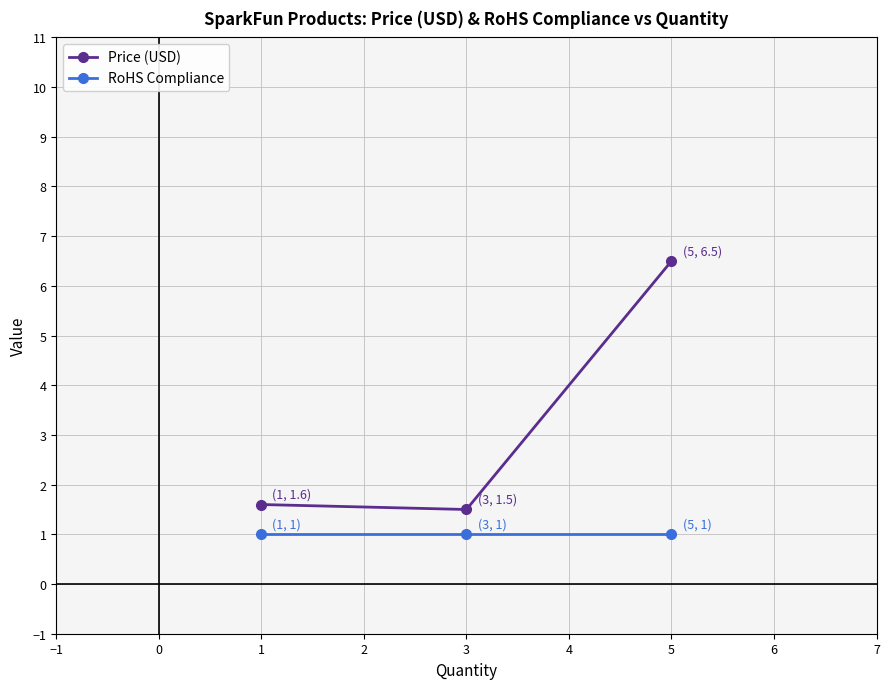

What is the maximum value for RoHS Compliance?

1.0